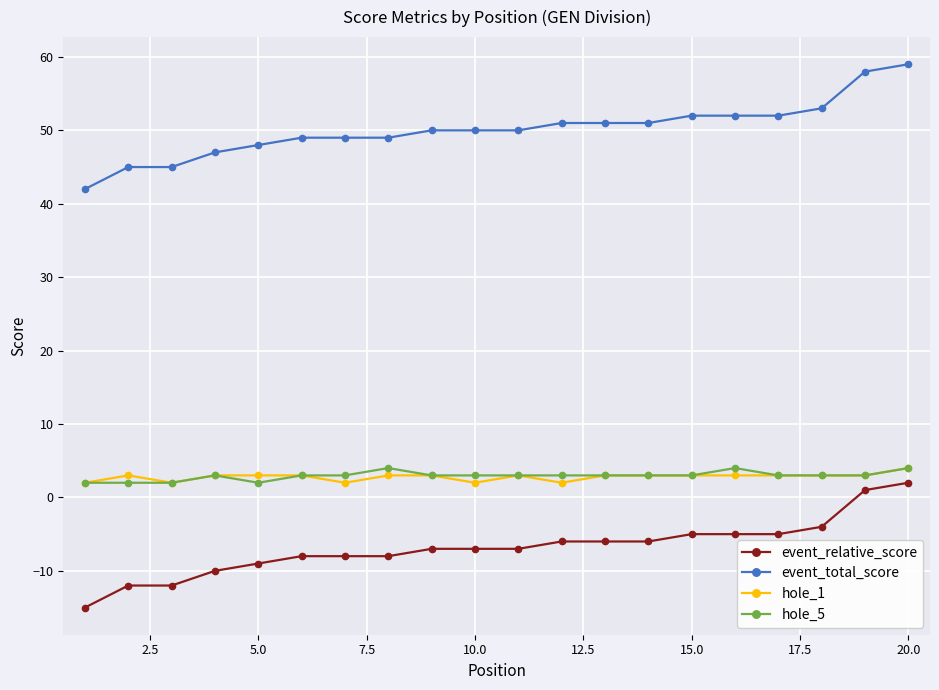

What is the value of the event_relative_score point at the 1st from the left?

-15